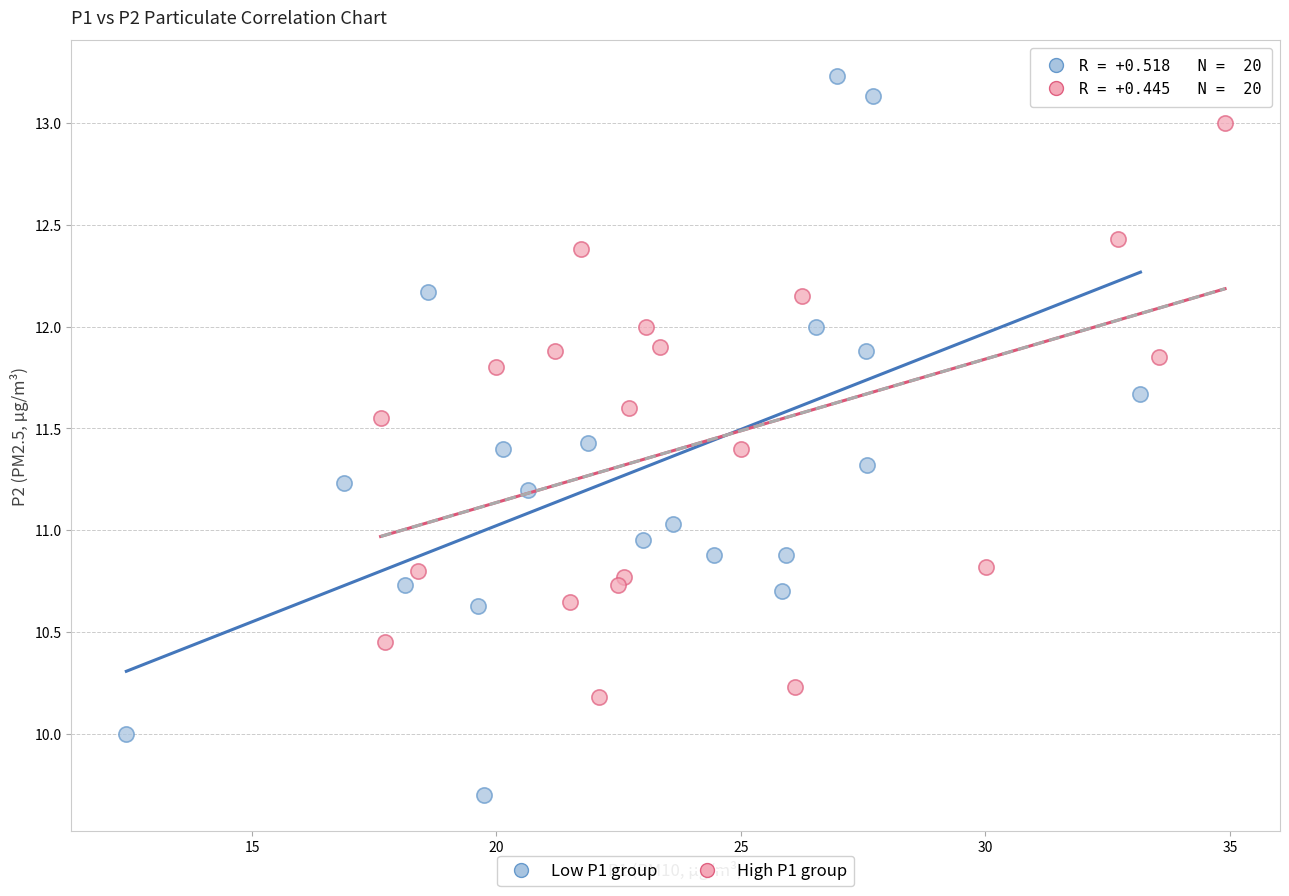

Which series reaches the maximum Y coordinate?

Low P1 group